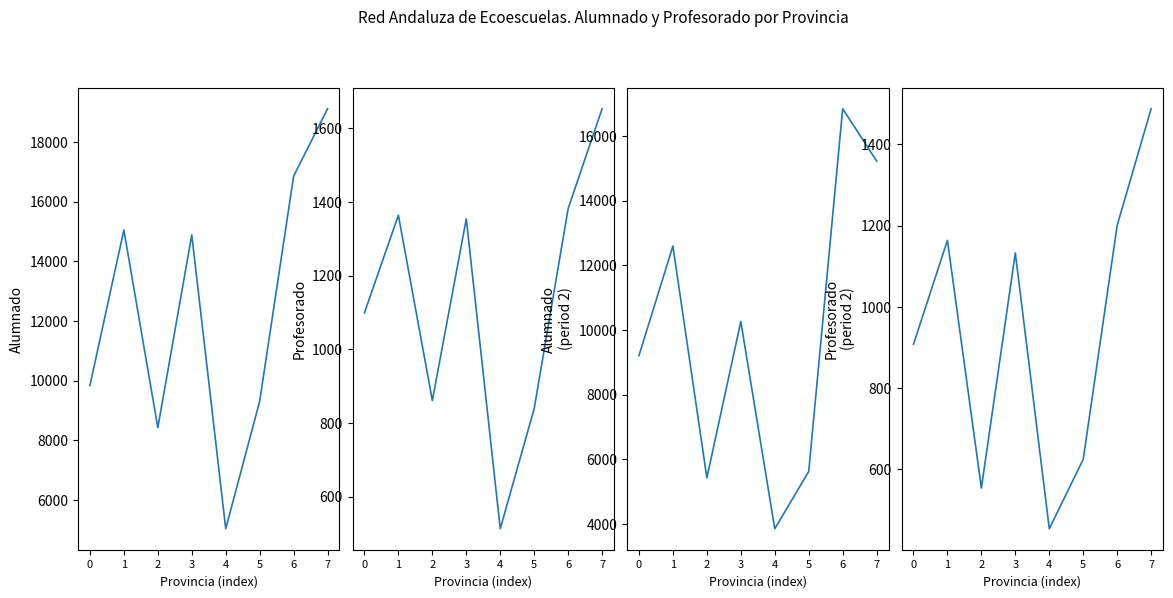

What is the difference between the maximum and minimum values in the Profesorado (period 1) series?

1140